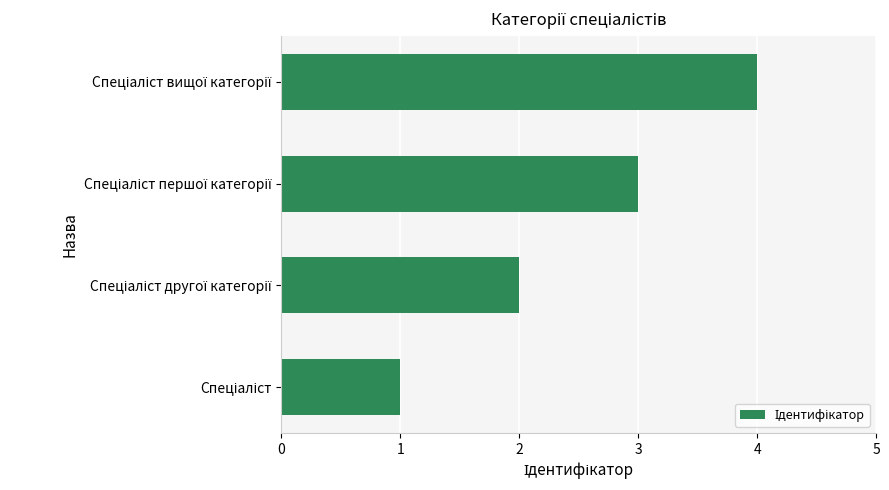

What is the sum of all values?

10